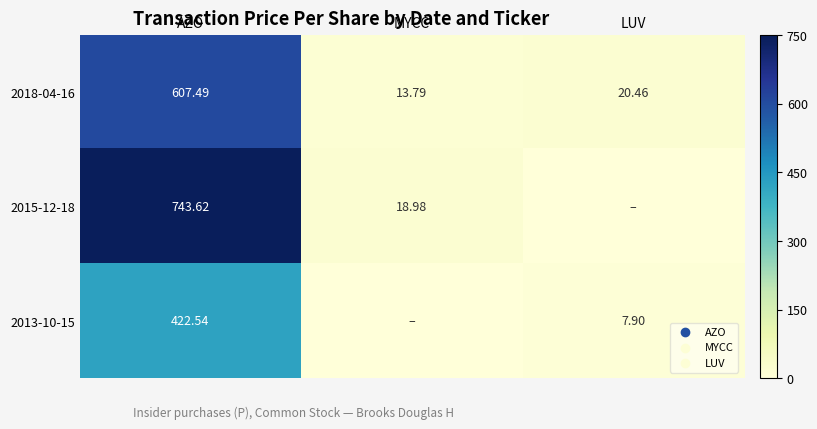

Is the value of 2015-12-18 at AZO greater than the value of 2018-04-16 at MYCC?

Yes